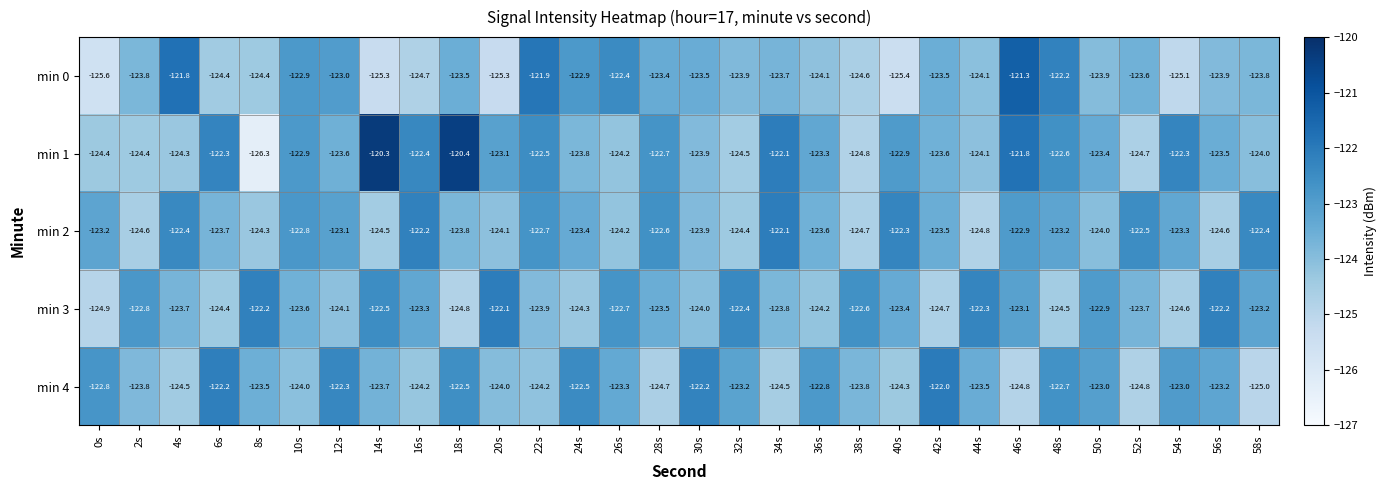

Rank the series at 36s from lowest to highest value.

min 3, min 0, min 2, min 1, min 4